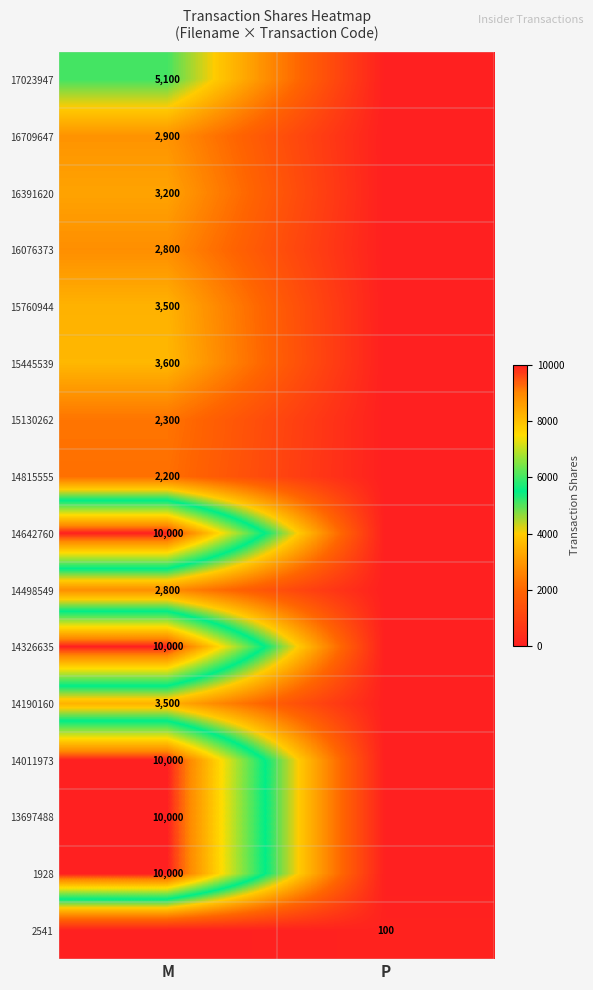

The 14815555 series shows 1235 at M. True or false?

False